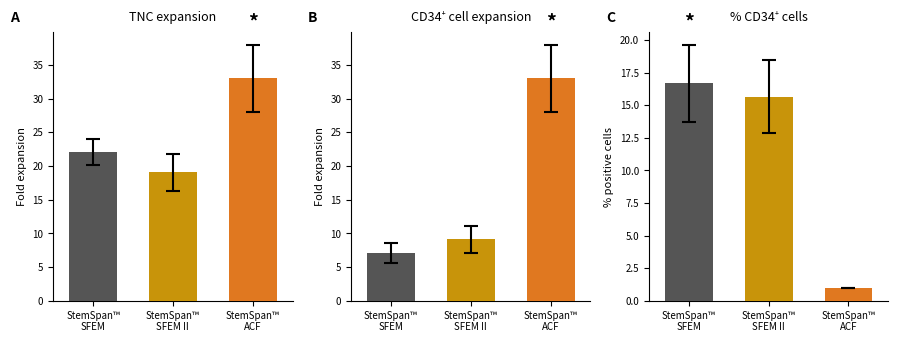

At which label is Mean Position closest to 26?

StemSpan™
SFEM